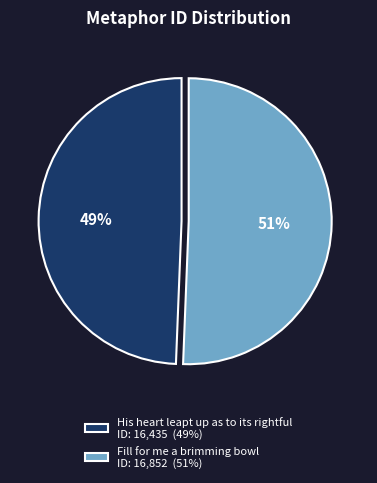

Does any single category account for the majority?

Yes